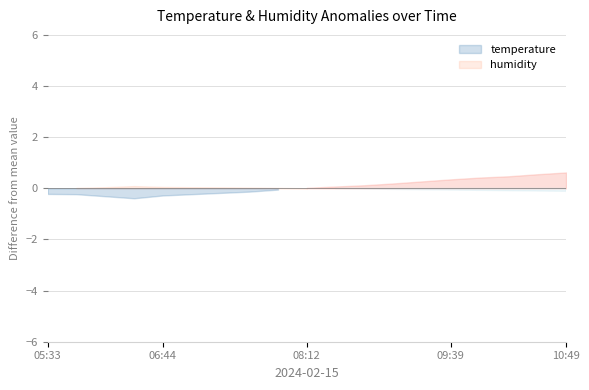

True or false: temperature has more than 1 interior local peaks.

False